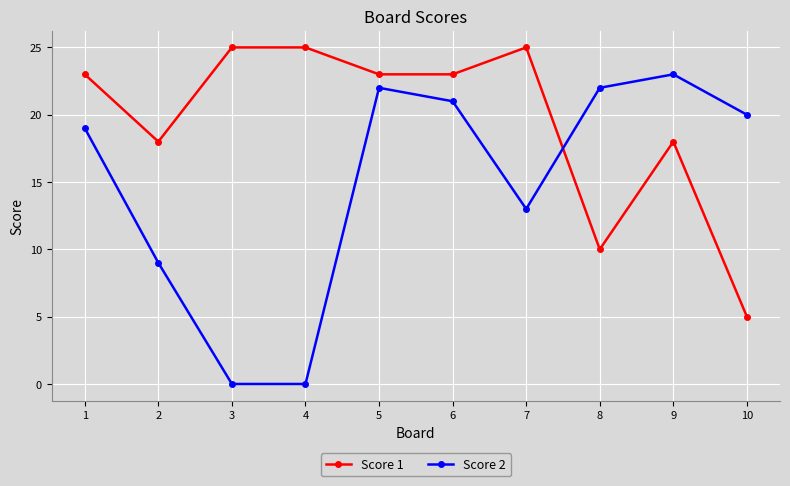

What is the difference between the Score 1 values at 8 and 1?

13